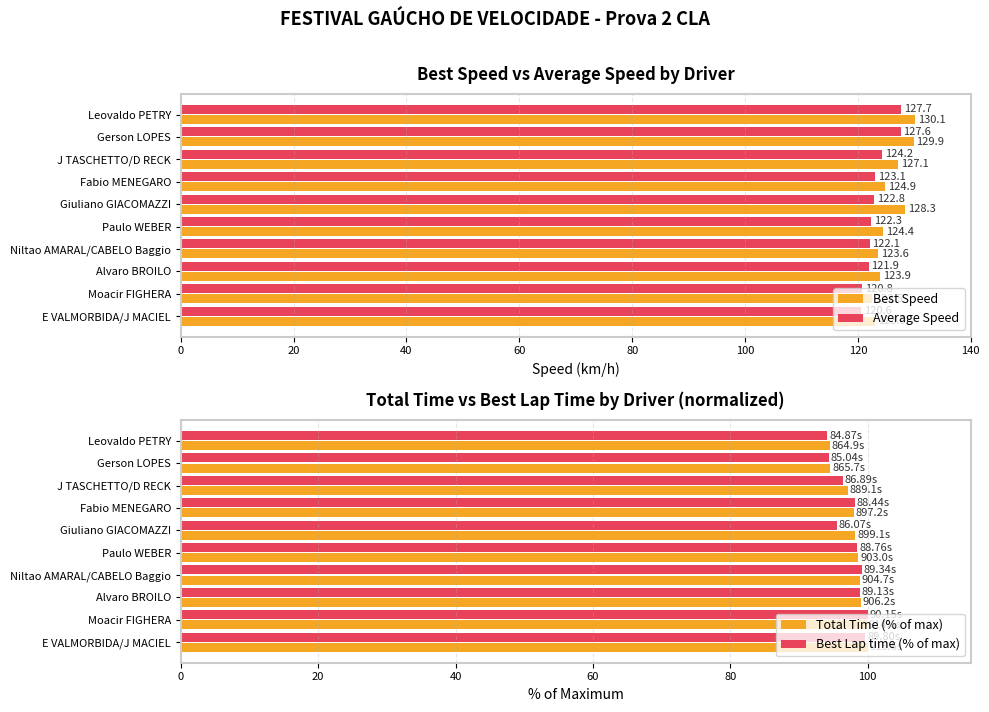

Which series has the largest range (max minus min)?

Best Speed